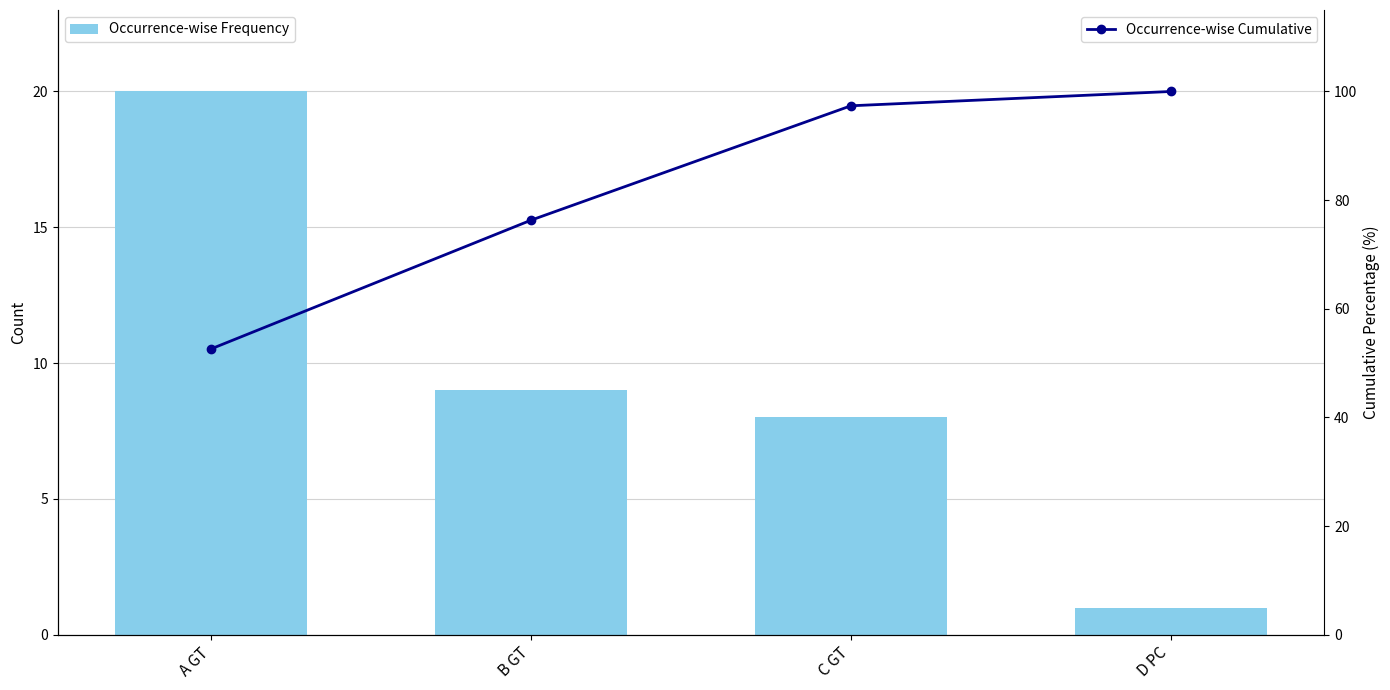

Reading right to left, list all the values displayed in this chart.

Occurrence-wise Frequency: D PC=1.0	C GT=8.0	B GT=9.0	A GT=20.0
Occurrence-wise Cumulative: D PC=100.0	C GT=97.4	B GT=76.3	A GT=52.6